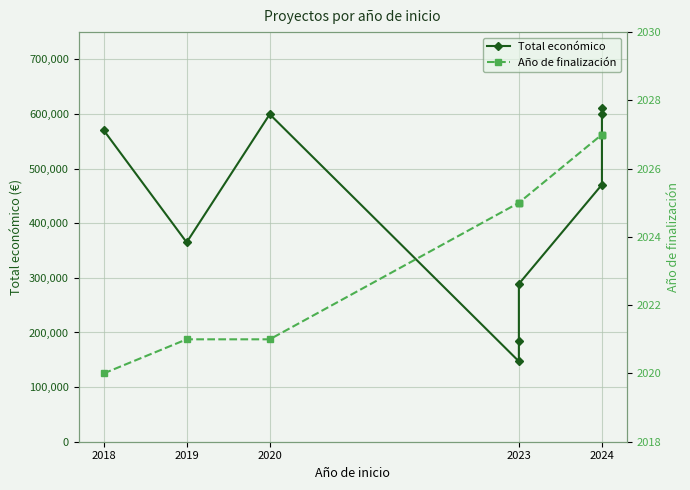

Which series has the widest spread of values?

Total económico